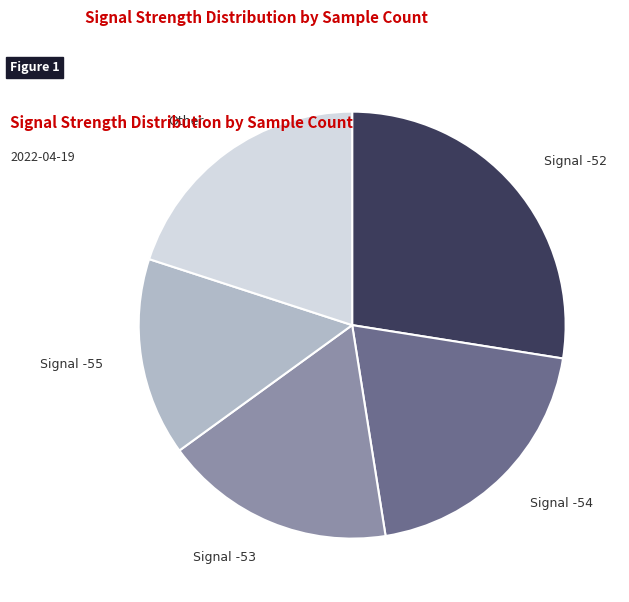

Does any single category account for the majority?

No